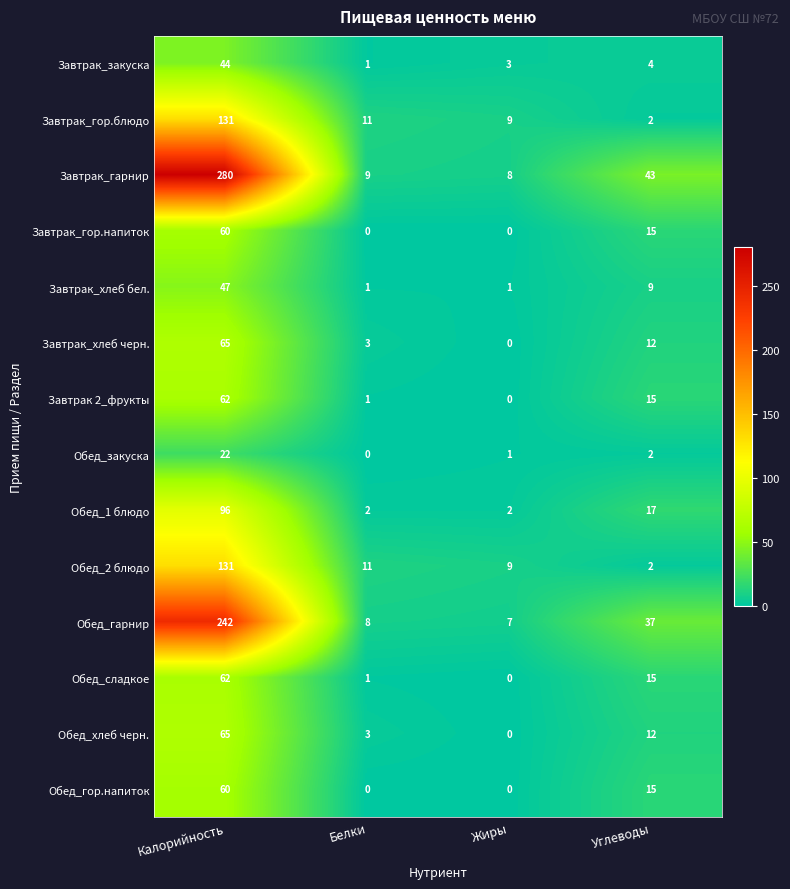

Is the value of Обед_1 блюдо at Жиры greater than the value of Обед_гарнир at Углеводы?

No